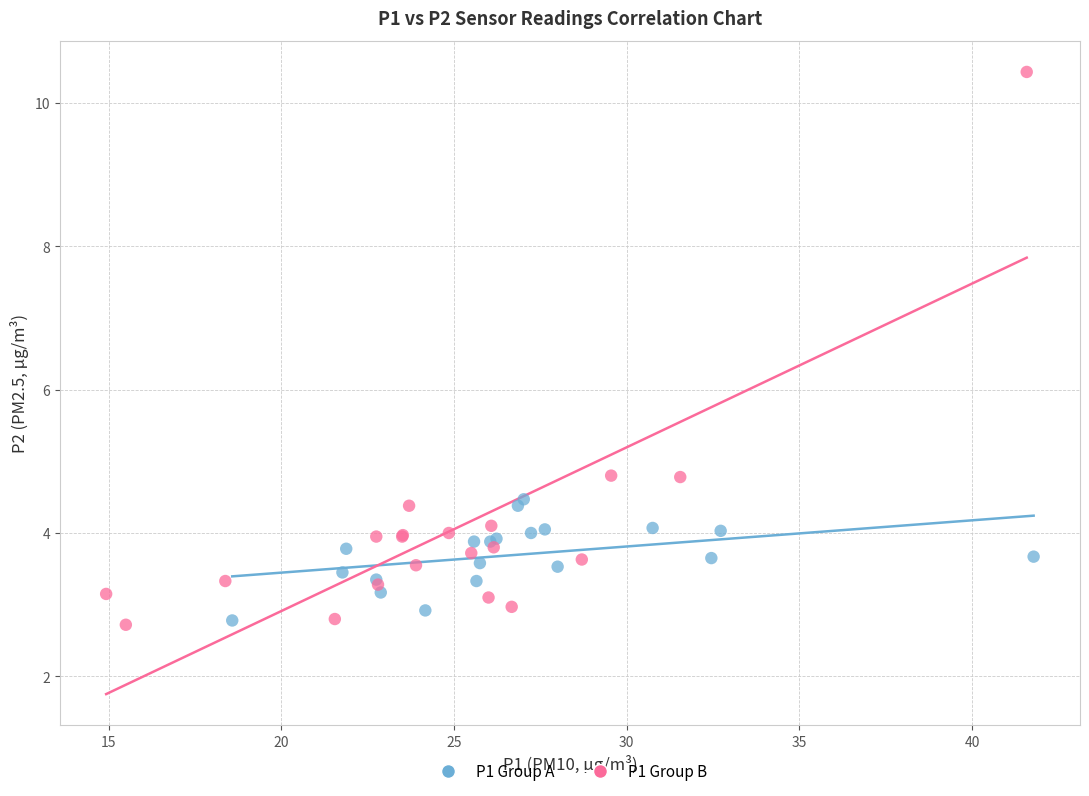

Which series contains the highest Y value?

P1 Group B